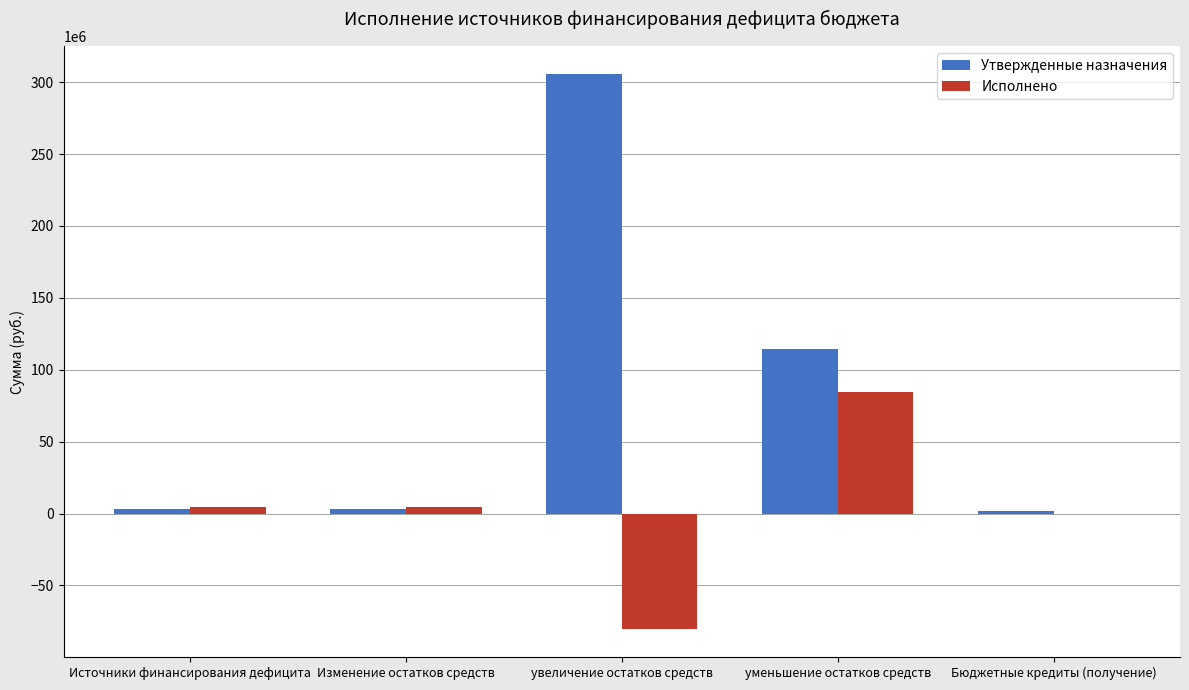

True or false: Исполнено has a value of 4372432.2 at Изменение остатков средств.

True